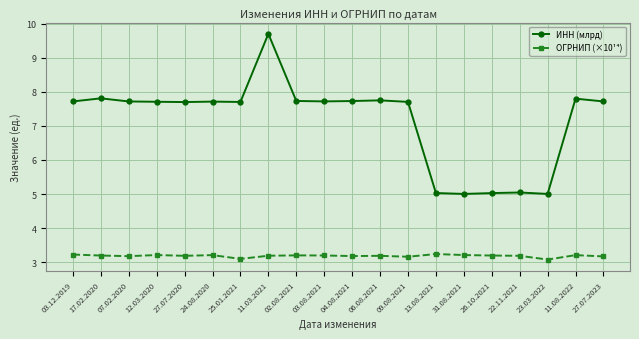

Where does the ИНН (млрд) series first go above 7?

03.12.2019